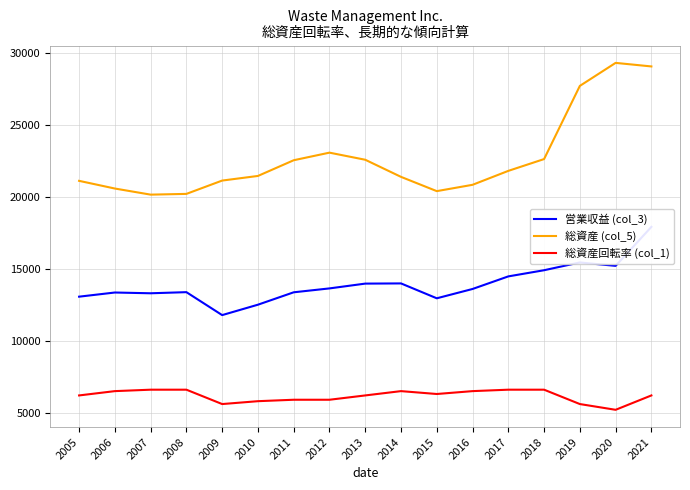

How many lines are shown in the chart?

3